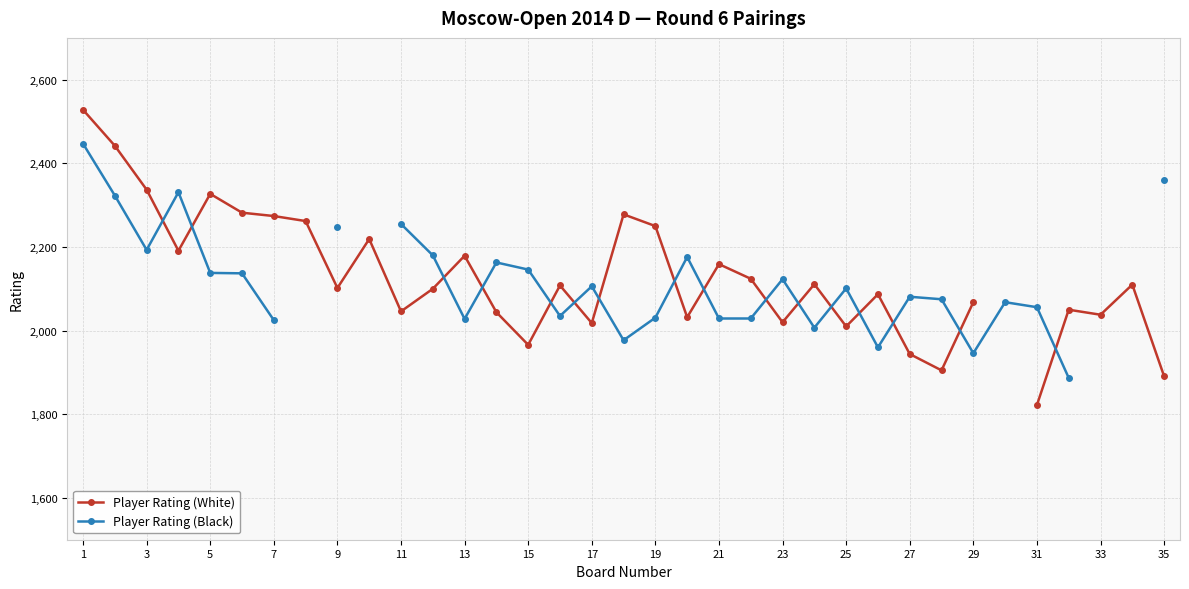

How many times do Player Rating (White) and Player Rating (Black) cross each other?

16